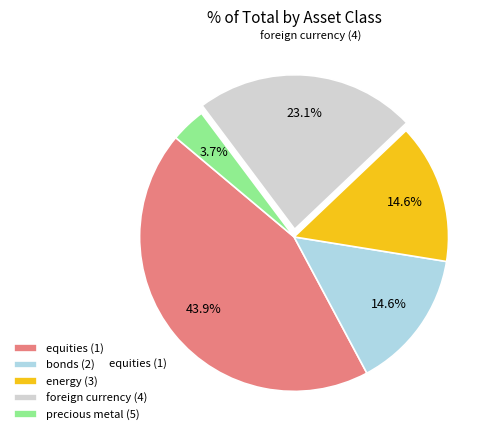

Which category has the smallest portion of the pie?

precious metal (5)